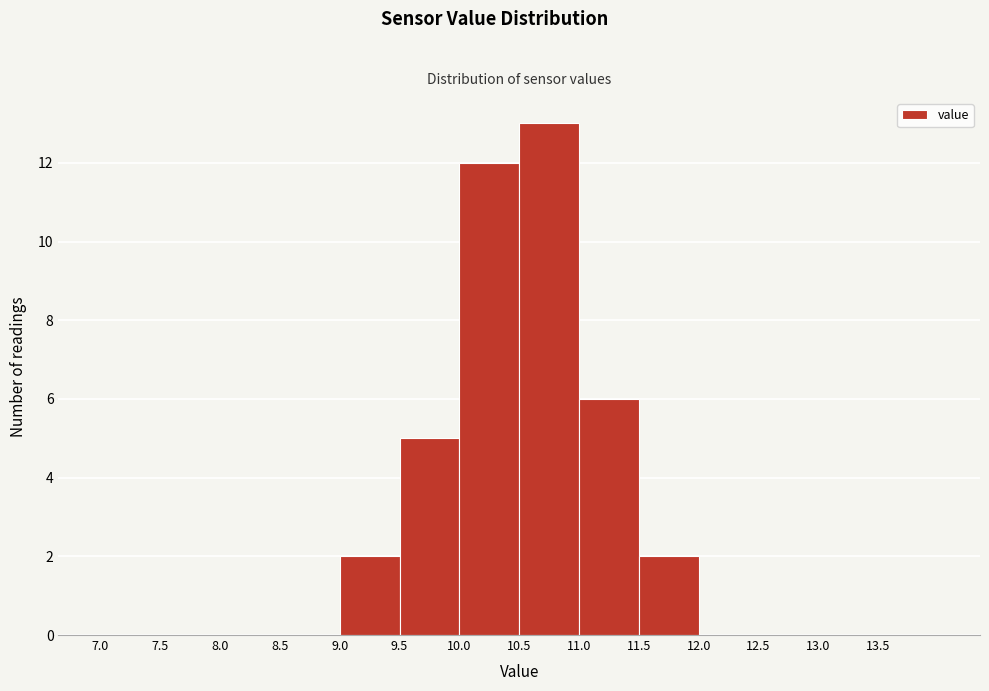

Reading left to right, transcribe this chart: for each bar, give the range it covers on the x-axis and its height. The values are not printed on the chart, so give them approximately, as read against the axis.

7.0 to 7.5: 0
7.5 to 8.0: 0
8.0 to 8.5: 0
8.5 to 9.0: 0
9.0 to 9.5: 2
9.5 to 10.0: 5
10.0 to 10.5: 12
10.5 to 11.0: 13
11.0 to 11.5: 6
11.5 to 12.0: 2
12.0 to 12.5: 0
12.5 to 13.0: 0
13.0 to 13.5: 0
13.5 to 14.0: 0